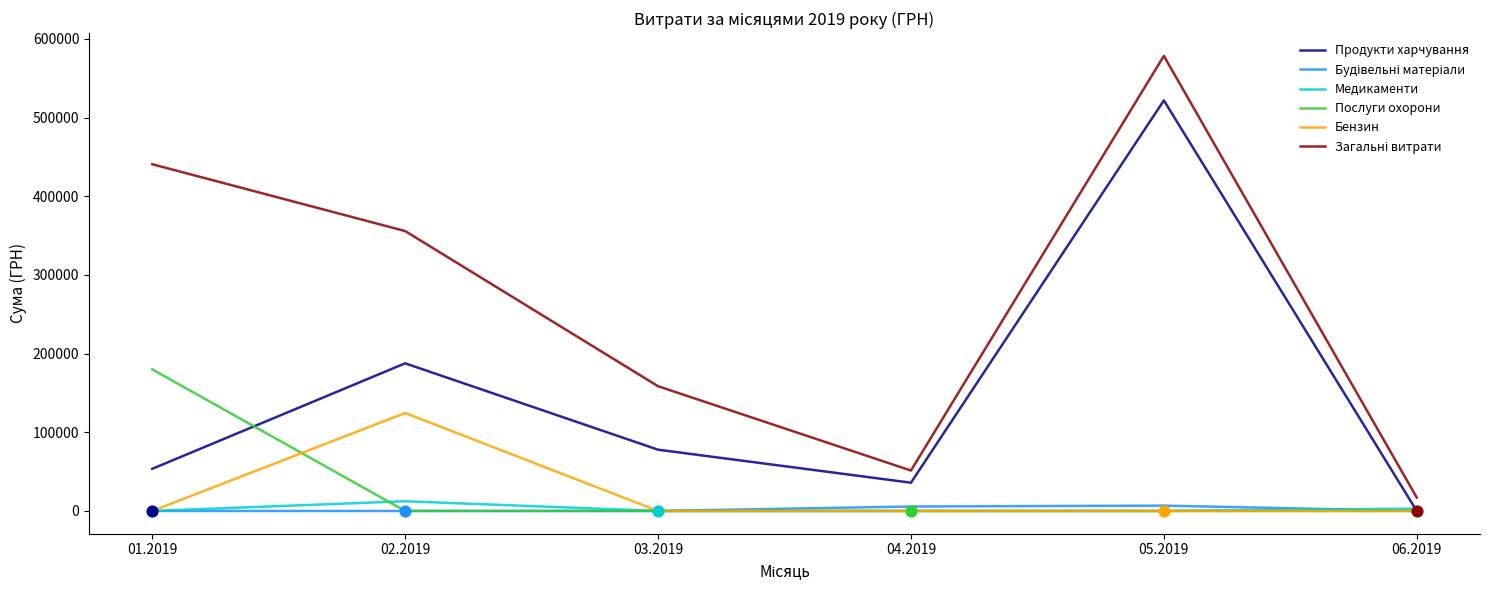

What are all the series names shown in the legend?

Продукти харчування, Будівельні матеріали, Медикаменти, Послуги охорони, Бензин, Загальні витрати